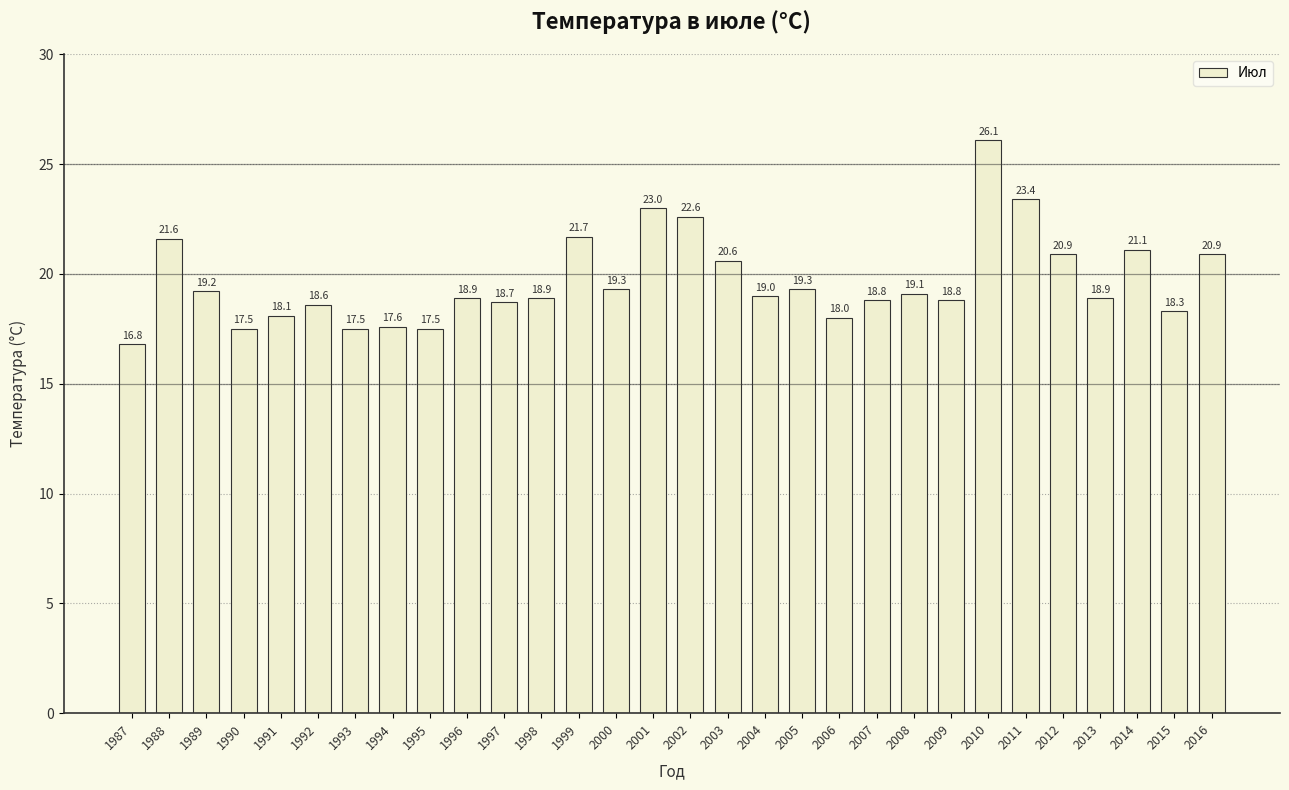

What is the ratio of the value at 2000 to the value at 2008?

1.0